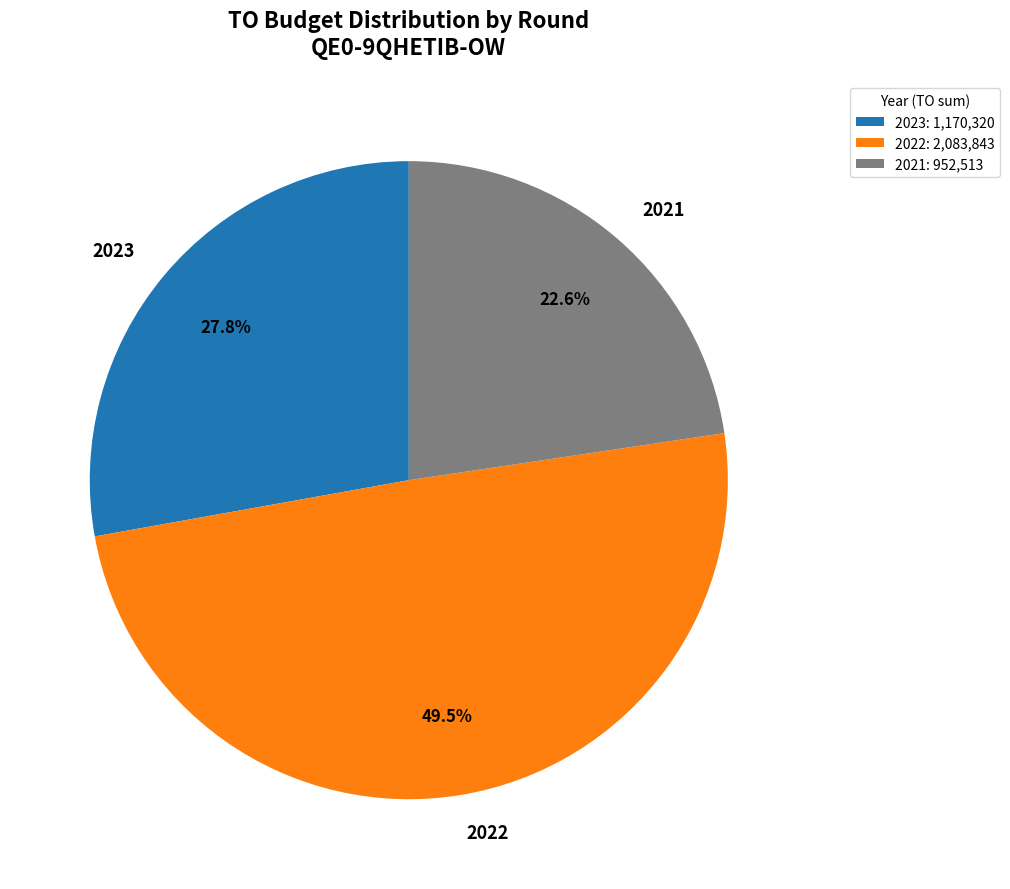

Between 2023 and 2022, which is larger?

2022